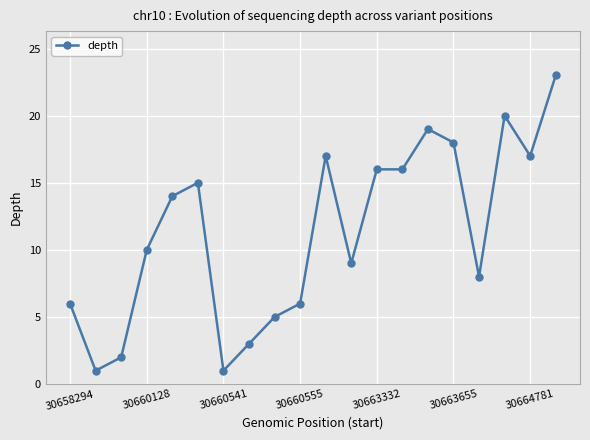

True or false: there are more than 0 points higher than both neighbors.

True